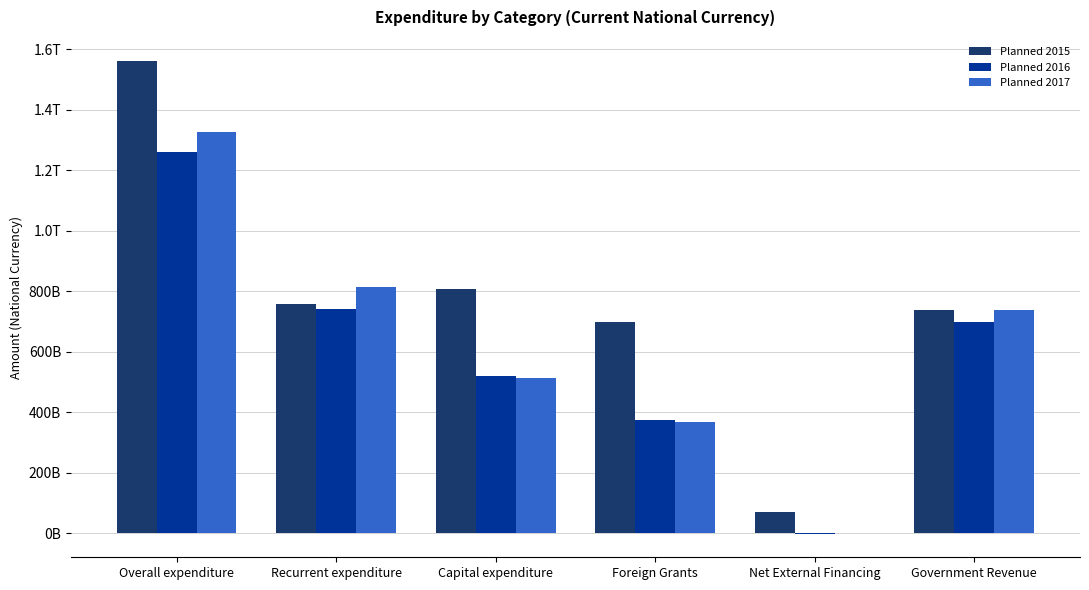

What is the total value across all series at Recurrent expenditure?

2312566611640